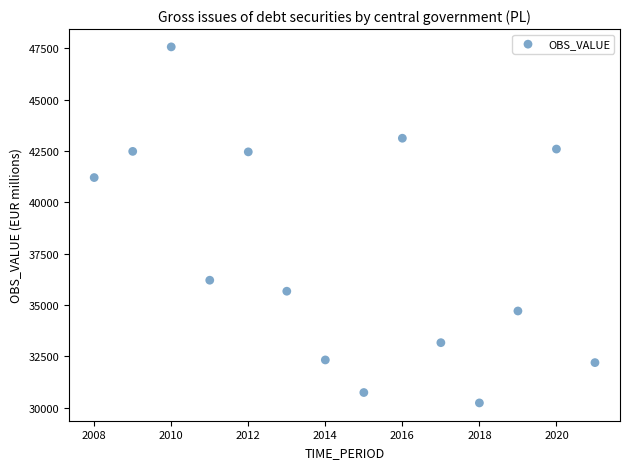

What is the range of Y values (max minus min)?

17339.8